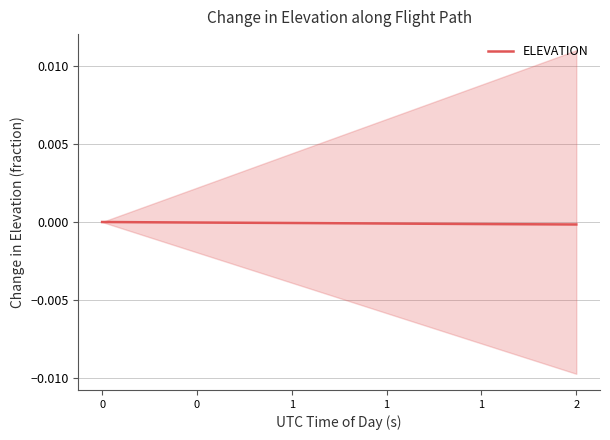

The value of ELEVATION at 0 is 0.0. True or false?

True